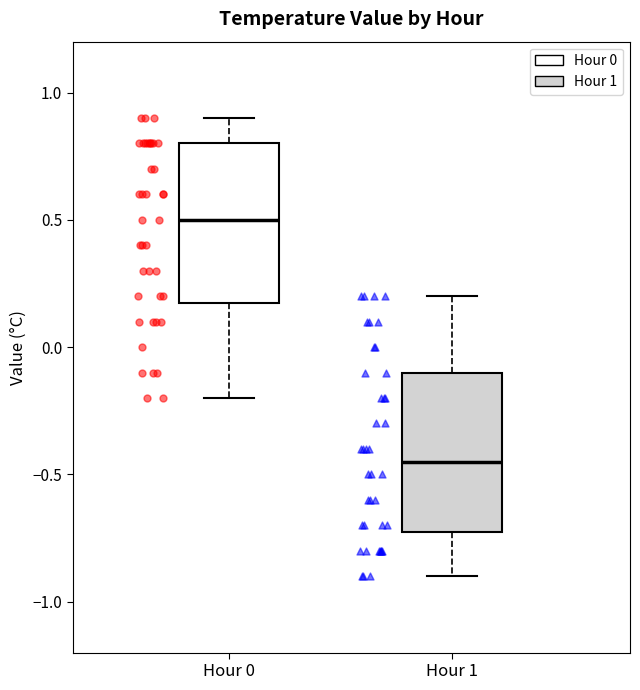

Which box has the highest median line?

Hour 0